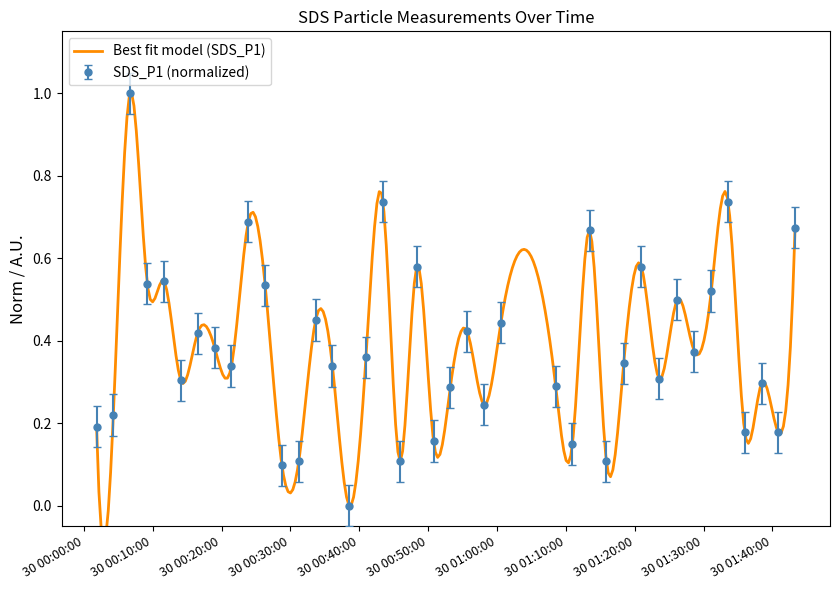

Reading right to left, extract all data points from this chart.

2022/05/30 01:43:17=0.7	2022/05/30 01:40:51=0.2	2022/05/30 01:38:25=0.3	2022/05/30 01:35:59=0.2	2022/05/30 01:33:33=0.7	2022/05/30 01:31:07=0.5	2022/05/30 01:28:40=0.4	2022/05/30 01:26:11=0.5	2022/05/30 01:23:33=0.3	2022/05/30 01:20:58=0.6	2022/05/30 01:18:24=0.3	2022/05/30 01:15:53=0.1	2022/05/30 01:13:27=0.7	2022/05/30 01:10:57=0.1	2022/05/30 01:08:31=0.3	2022/05/30 01:00:34=0.4	2022/05/30 00:58:08=0.2	2022/05/30 00:55:40=0.4	2022/05/30 00:53:13=0.3	2022/05/30 00:50:47=0.2	2022/05/30 00:48:20=0.6	2022/05/30 00:45:52=0.1	2022/05/30 00:43:26=0.7	2022/05/30 00:40:58=0.4	2022/05/30 00:38:32=0.0	2022/05/30 00:36:06=0.3	2022/05/30 00:33:40=0.5	2022/05/30 00:31:13=0.1	2022/05/30 00:28:46=0.1	2022/05/30 00:26:20=0.5	2022/05/30 00:23:53=0.7	2022/05/30 00:21:26=0.3	2022/05/30 00:19:00=0.4	2022/05/30 00:16:31=0.4	2022/05/30 00:14:05=0.3	2022/05/30 00:11:39=0.5	2022/05/30 00:09:13=0.5	2022/05/30 00:06:43=1.0	2022/05/30 00:04:17=0.2	2022/05/30 00:01:51=0.2